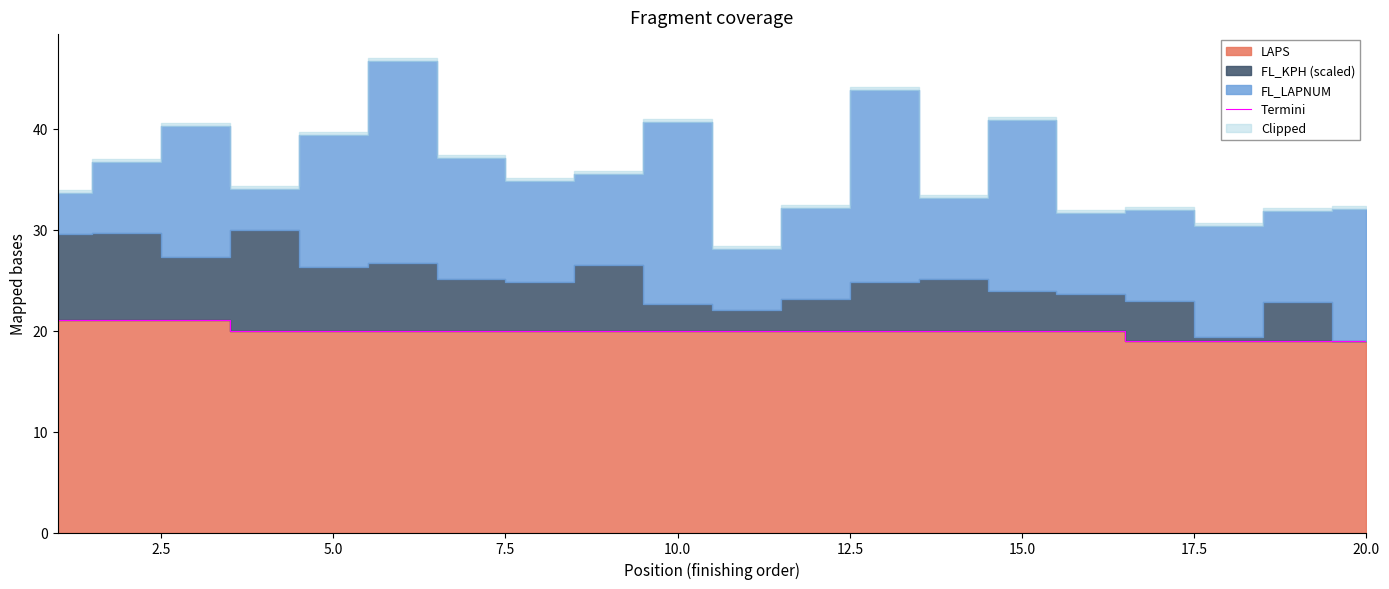

The Termini series shows 20 at 15.0. True or false?

True